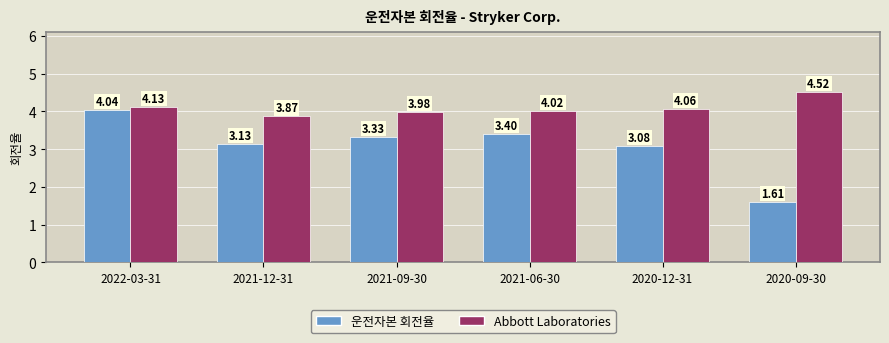

Which category has the highest value in the 운전자본 회전율 series?

2022-03-31